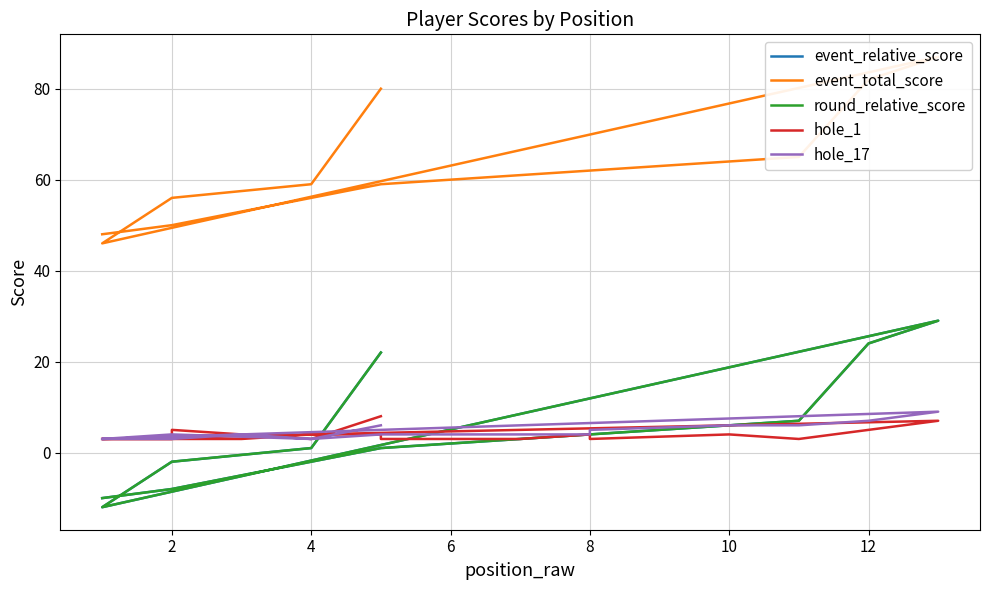

What is the difference between the maximum and minimum values in the event_relative_score series?

41